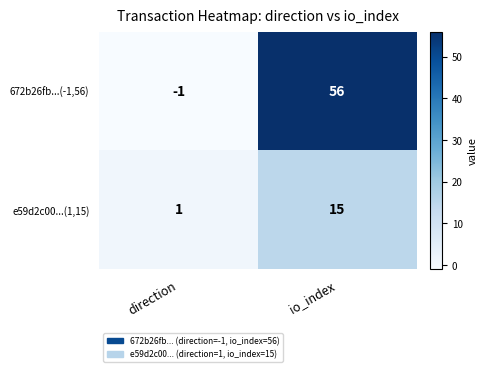

How many series are shown in this chart?

2